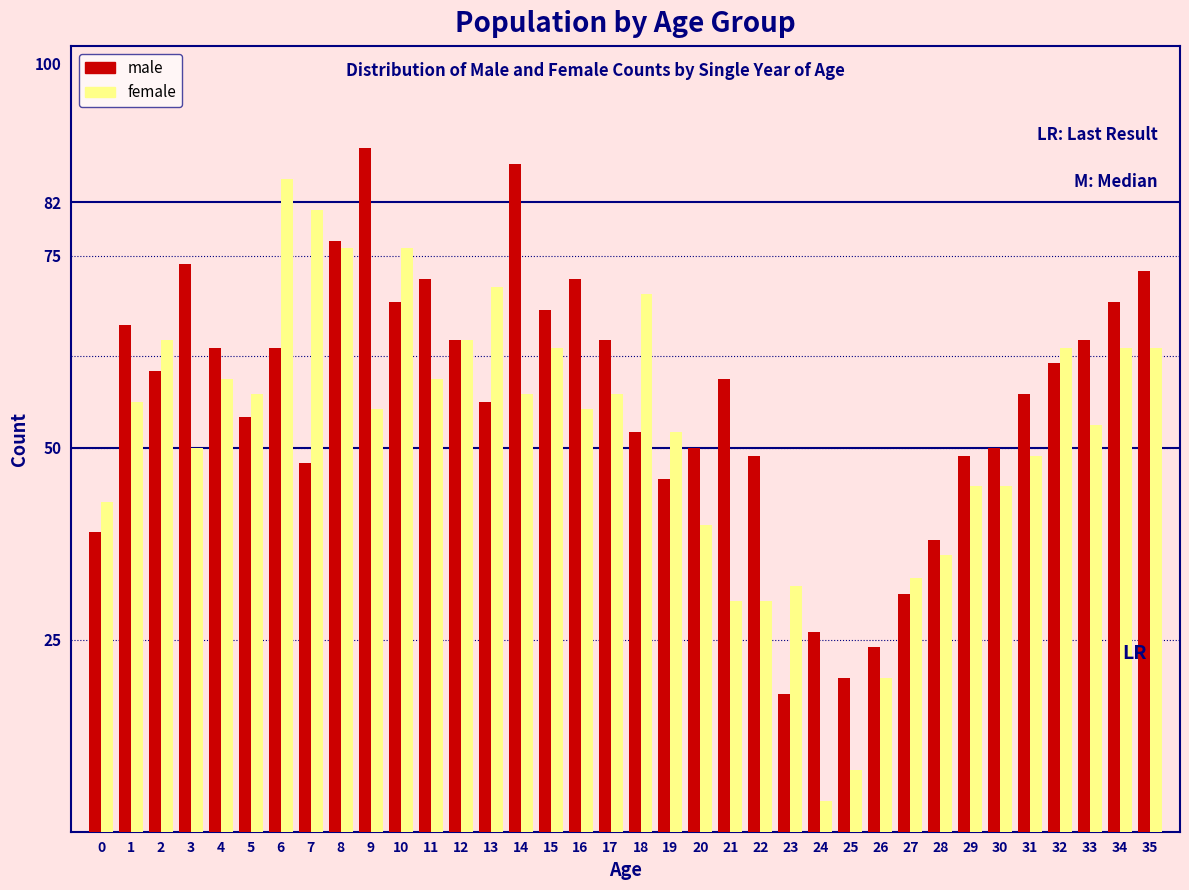

Is it true that male equals 48 at 7?

True